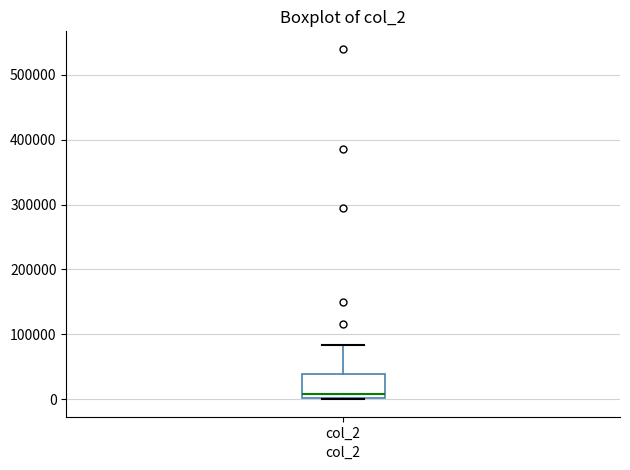

Transcribe this box plot: give where the median line is, the range the box spans, and where the two whiskers end, as read against the y-axis. The values are not printed on the chart, so give them approximately, as read against the axis.

median 10000, box 0 to 40000, whiskers 0 to 80000